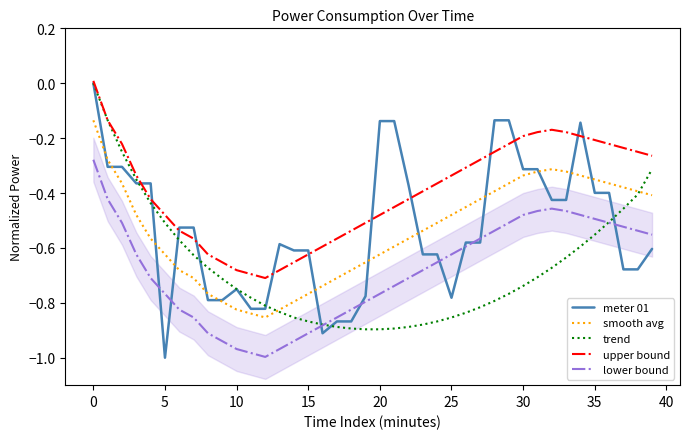

True or false: lower bound and smooth avg intersect in this chart.

False